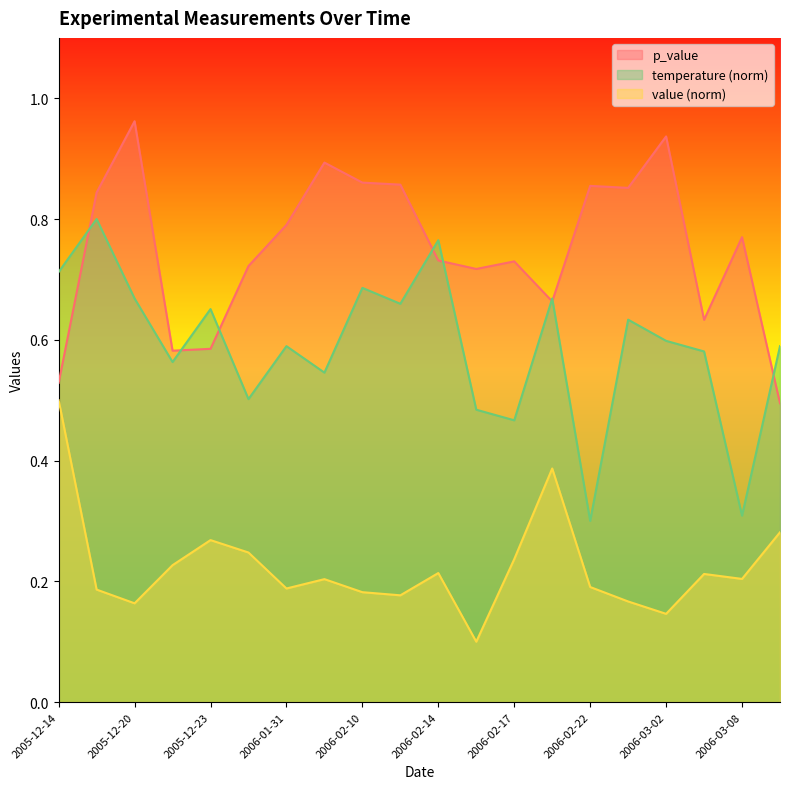

Which series changed the most between 2006-02-22 and 2006-03-02?

temperature (norm)